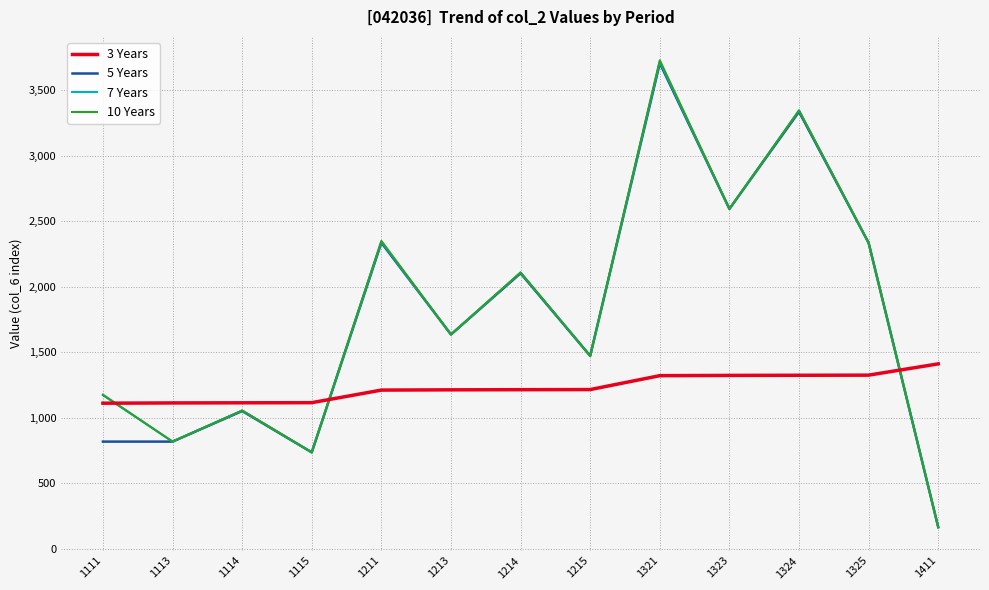

After their last crossing, which series has the higher values: 10 Years or 3 Years?

3 Years